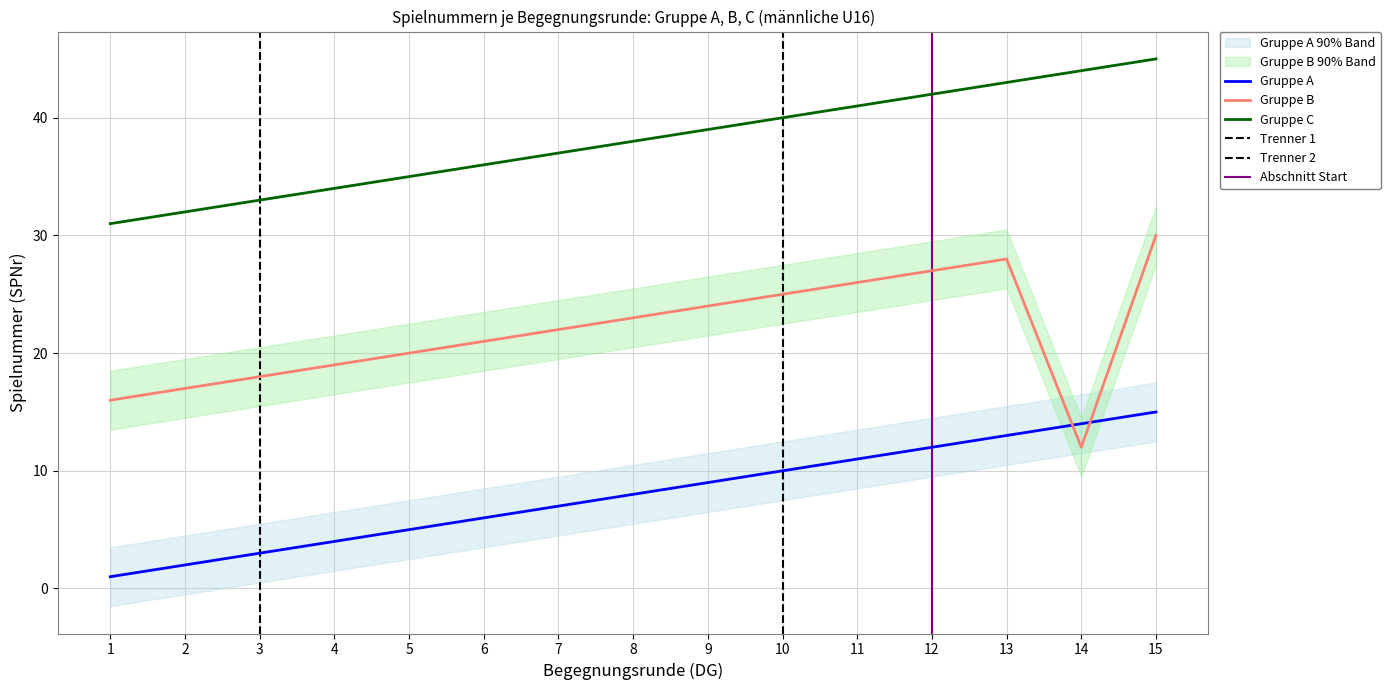

What are all the series names shown in the legend?

Gruppe A, Gruppe B, Gruppe C